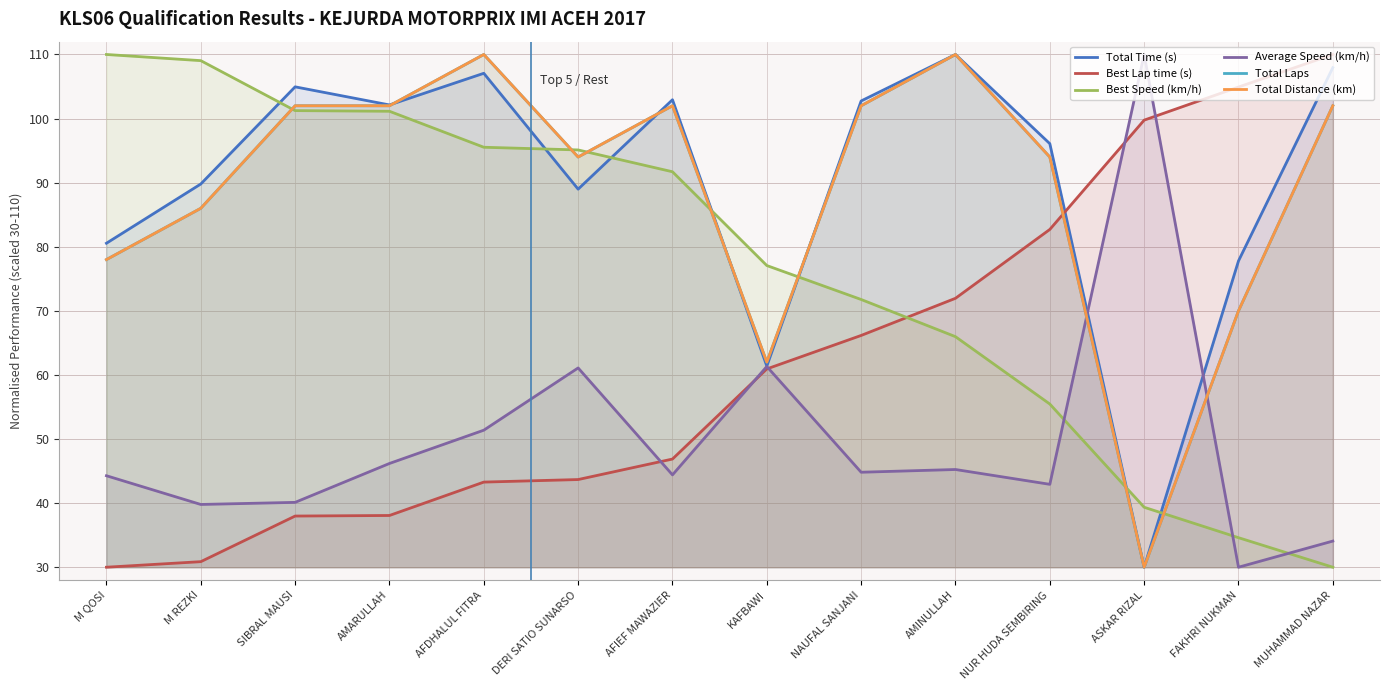

How many interior local peaks does the Total Laps series have?

3